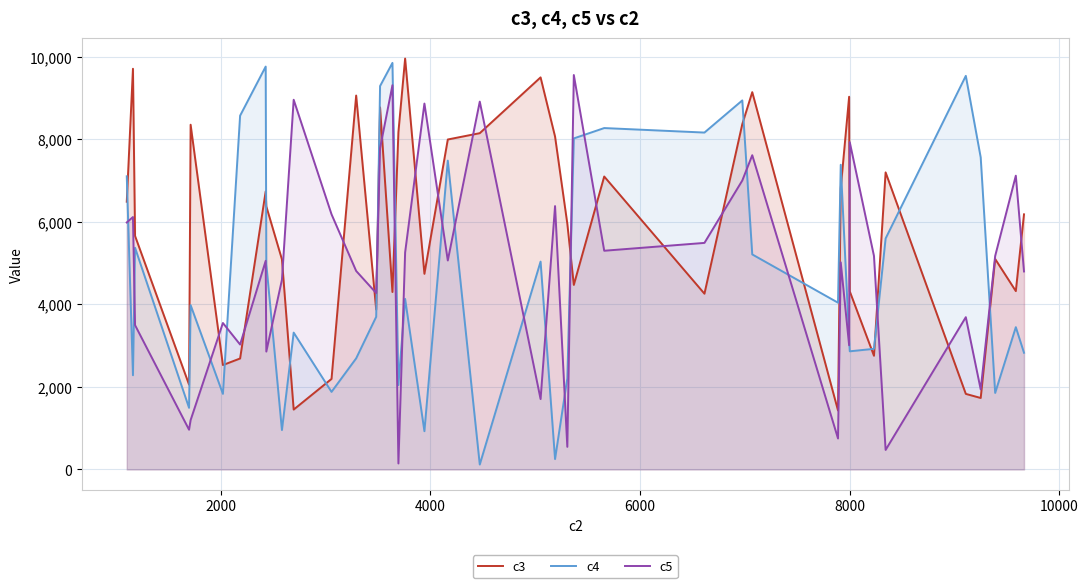

What is the smallest value displayed?

119